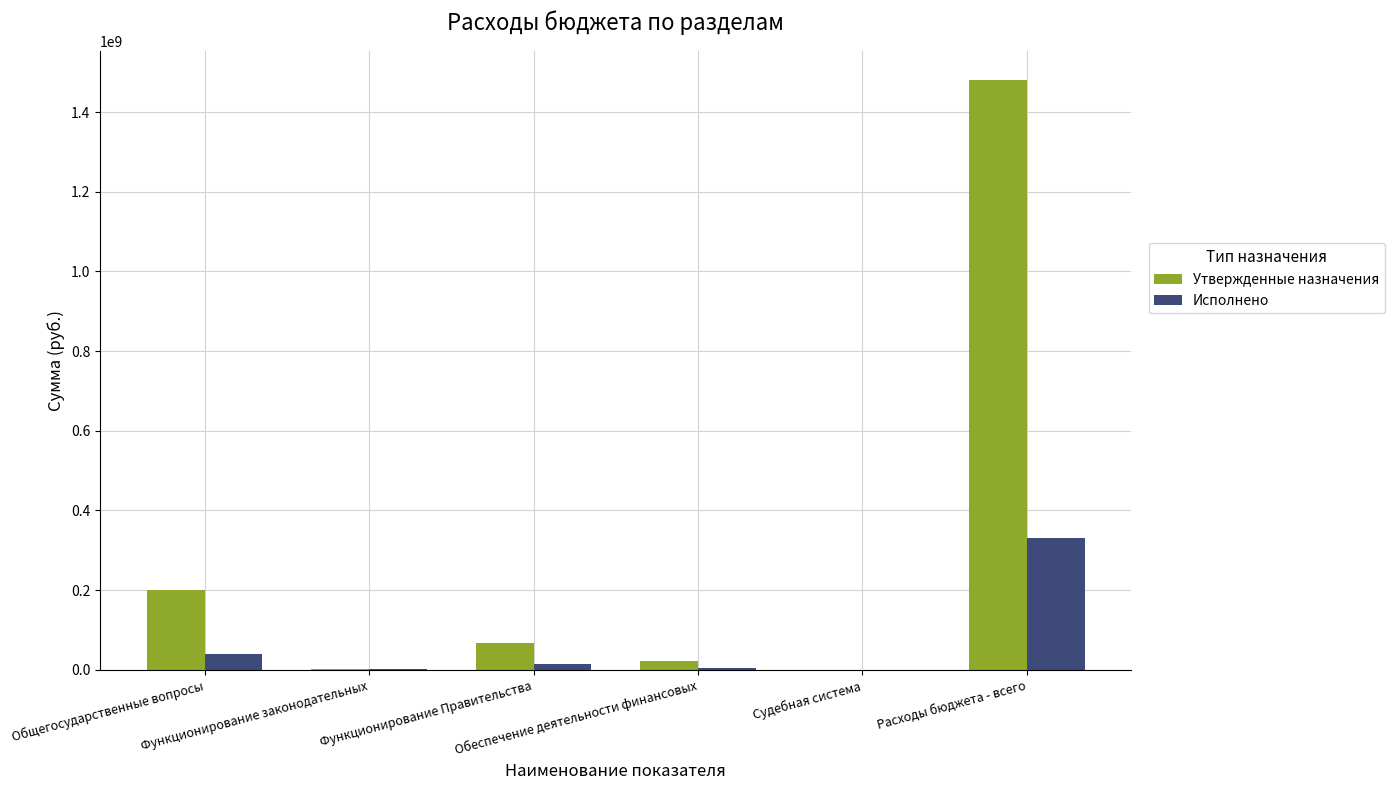

What is the highest value of the Утвержденные назначения series?

1480095100.0